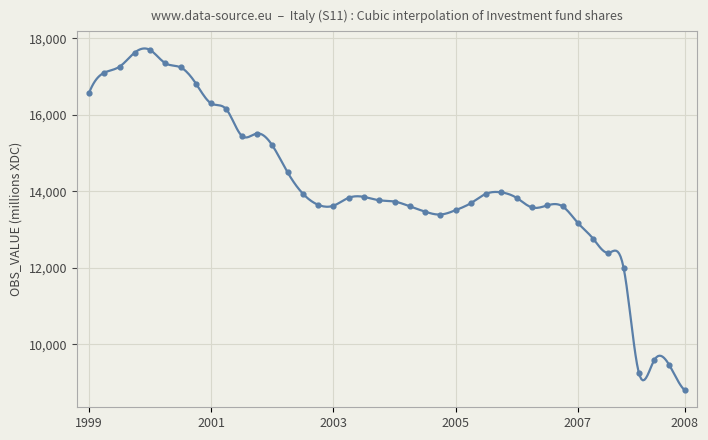

What is the ratio of the value at 2002-Q4 to the value at 2002-Q2?

0.9